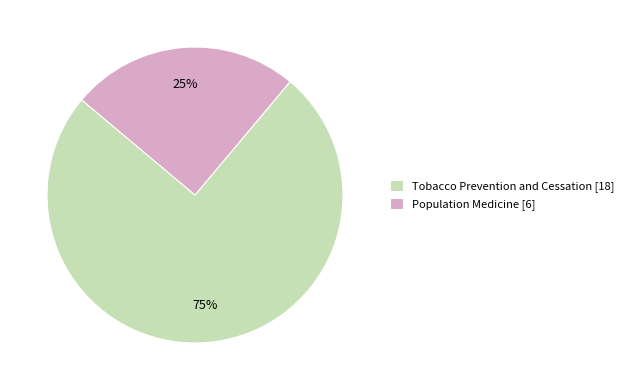

To the nearest percent, what portion does Tobacco Prevention and Cessation represent?

75%